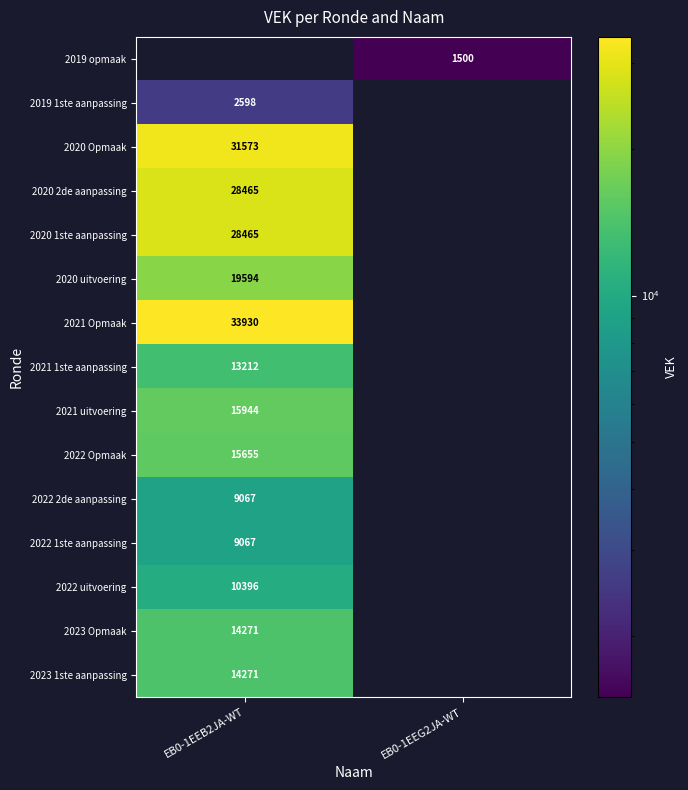

The 2020 uitvoering series shows 19594 at EB0-1EEB2JA-WT. True or false?

True